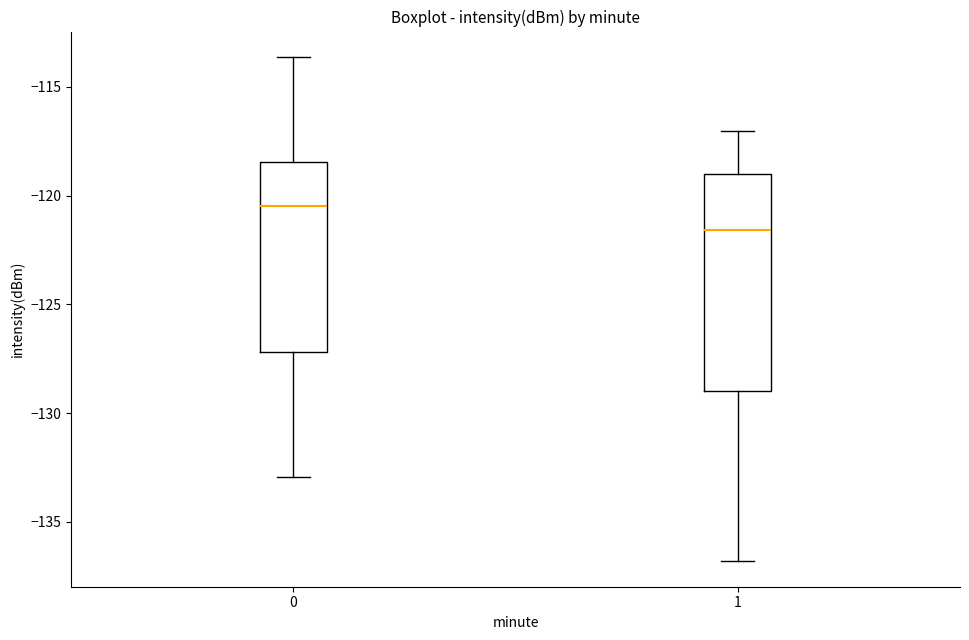

Which box is the tallest, from its lower edge to its upper edge?

1